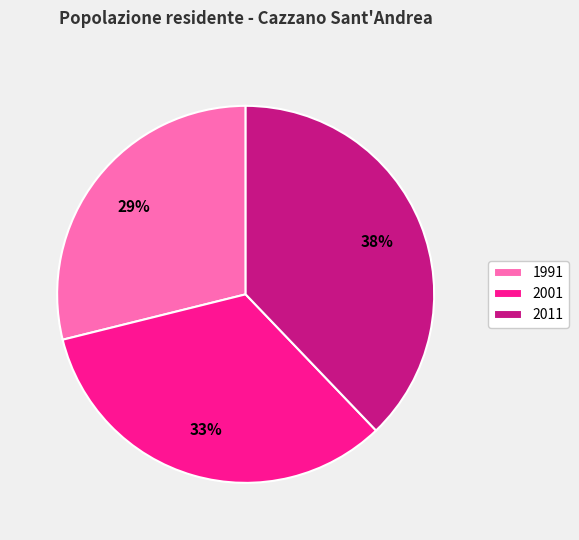

Which slice is the largest?

2011